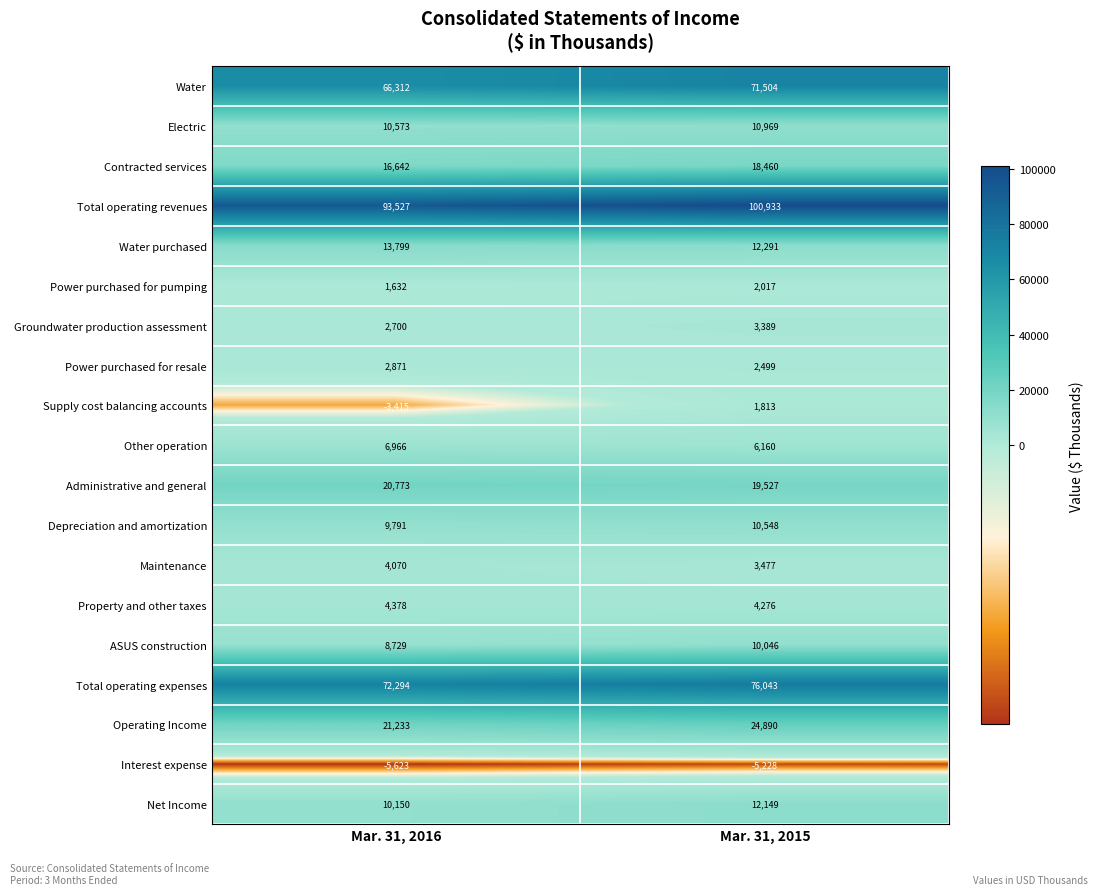

What value does the Groundwater production assessment series have at Mar. 31, 2015, to the nearest 100?

3400